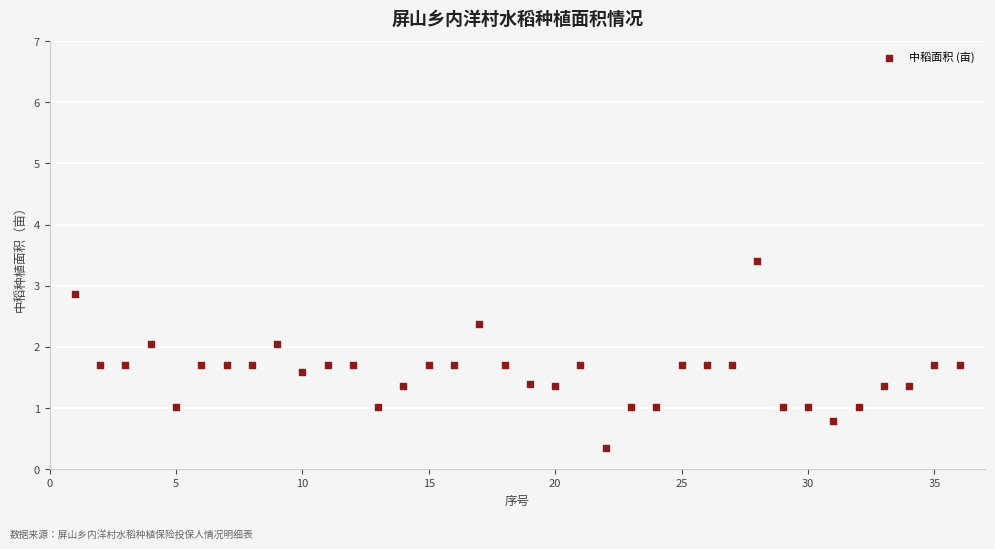

What is the range of X values (max minus min)?

35.0